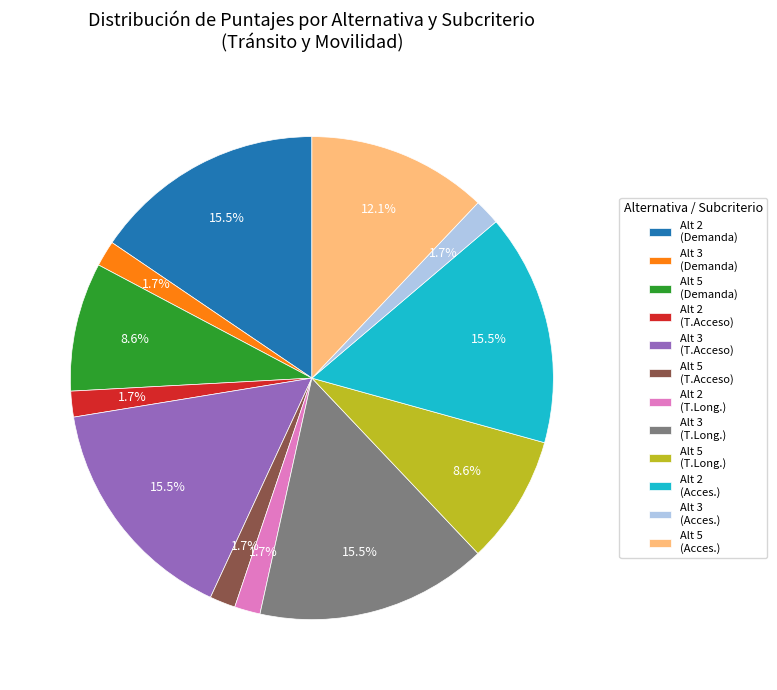

What percentage is NOT represented by Alt 3 (Acces.)?

98.3%